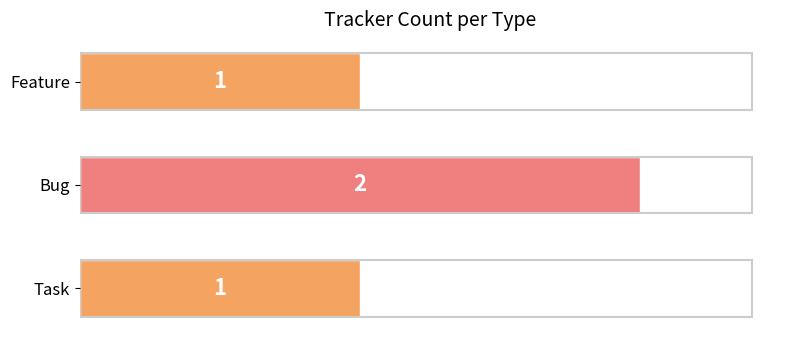

Reading bottom to top, extract all data points from this chart.

1	2	1